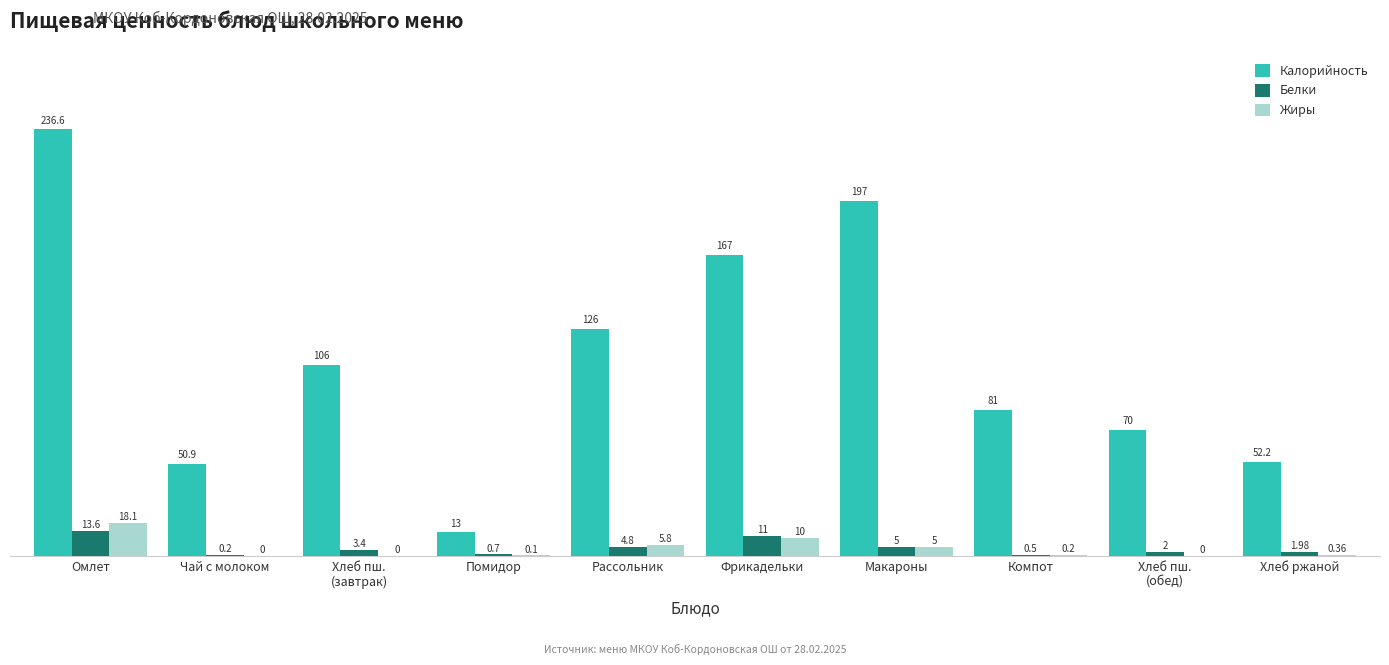

True or false: Калорийность has a value of 74.4 at Омлет.

False